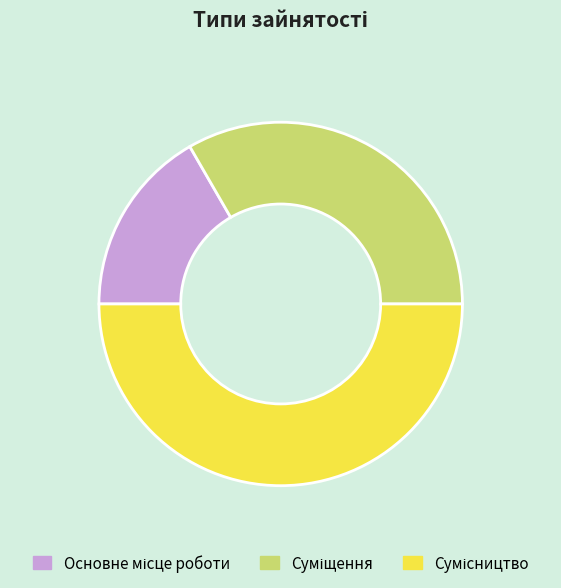

To the nearest percent, what percentage of the pie is Суміщення?

33%